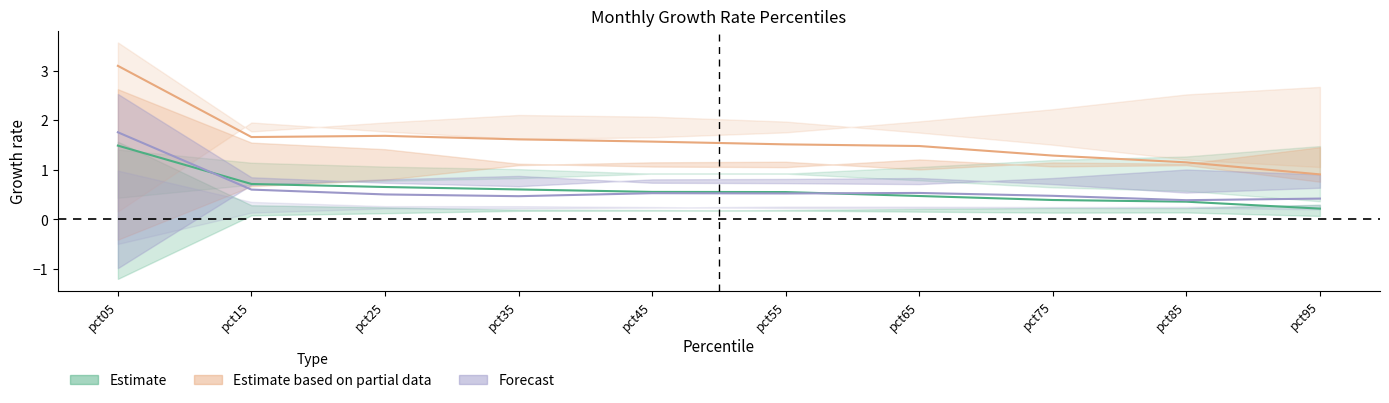

True or false: Apr has a value of 2.8 at pct65.

False